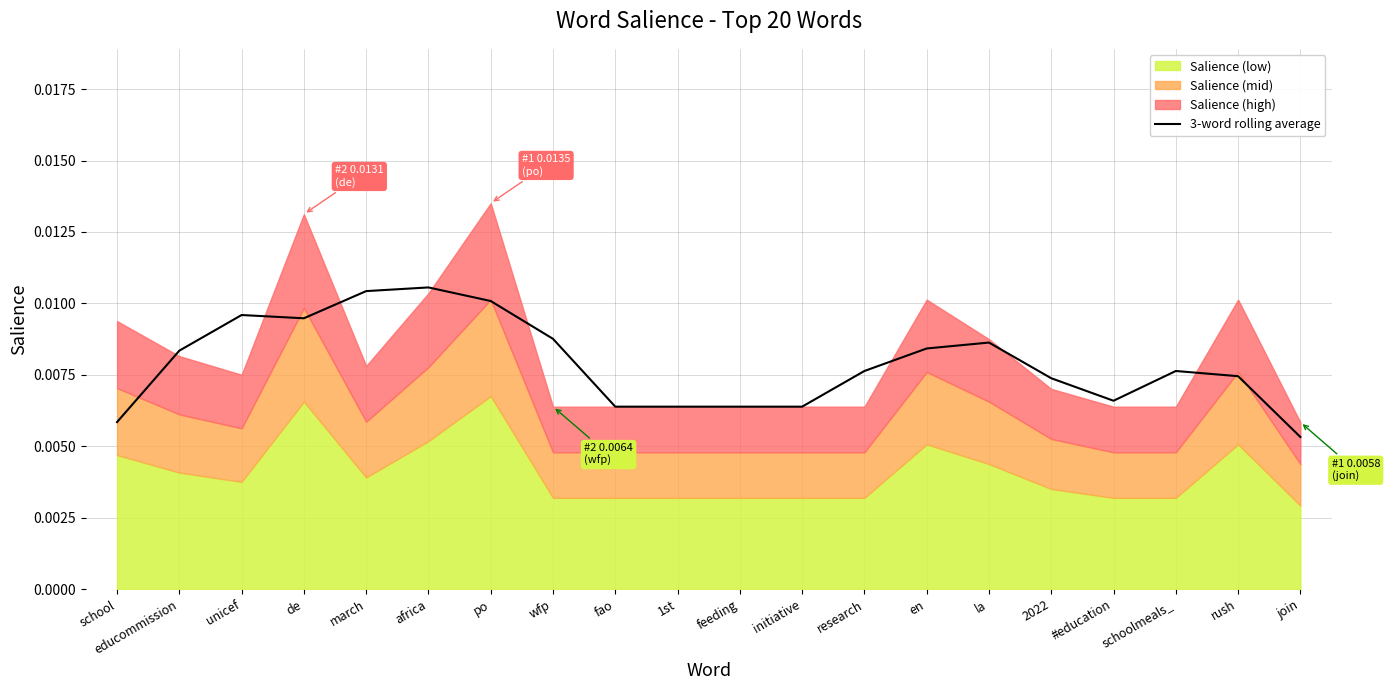

Does the chart have visible grid lines?

Yes